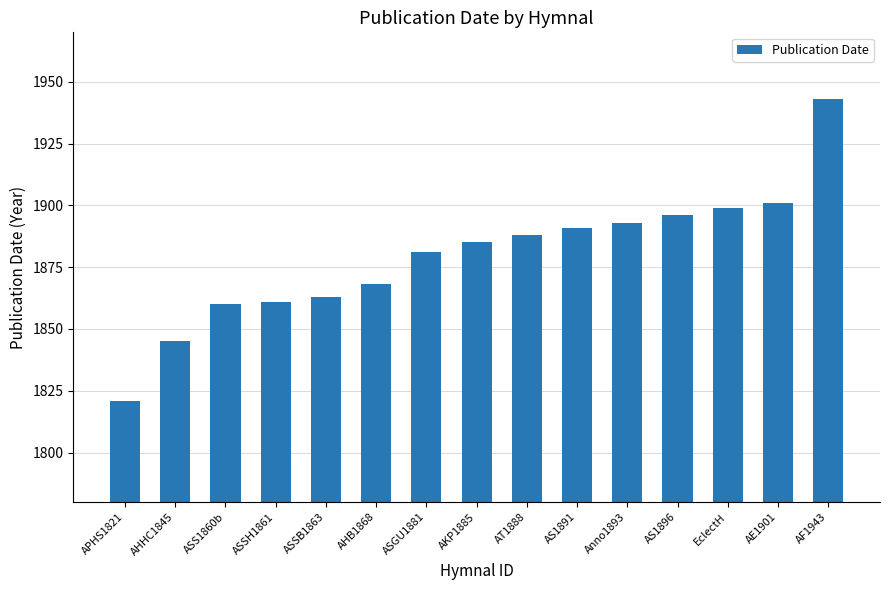

What is the sum of the values at ASSH1861 and AHHC1845?

3706